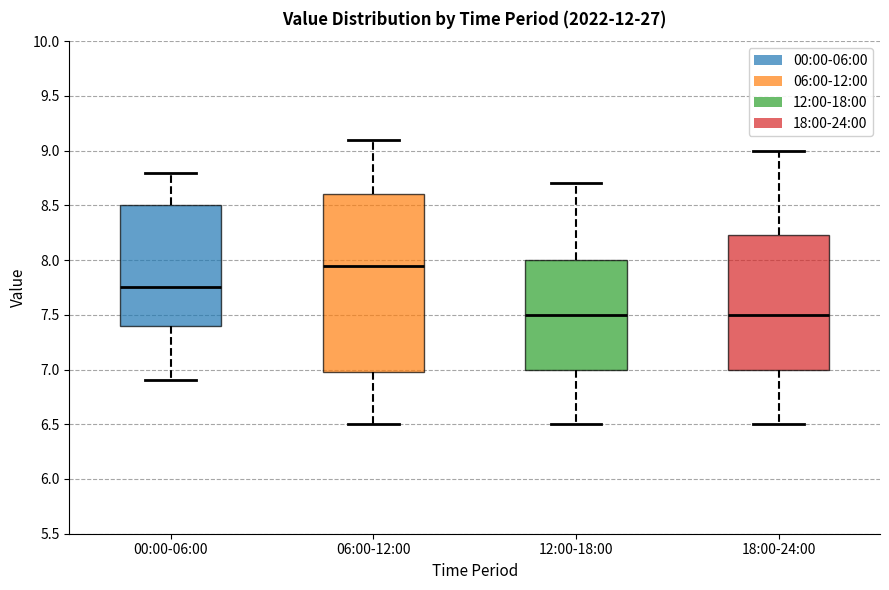

Comparing the boxes themselves (not the whiskers), which one is the tallest?

06:00-12:00